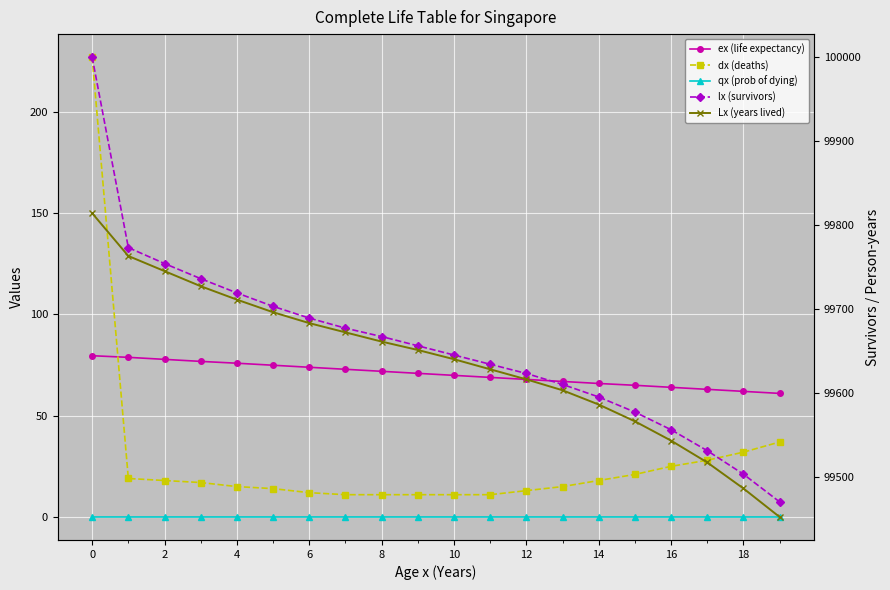

The value of qx (prob of dying) at 13 is 0.0. True or false?

False